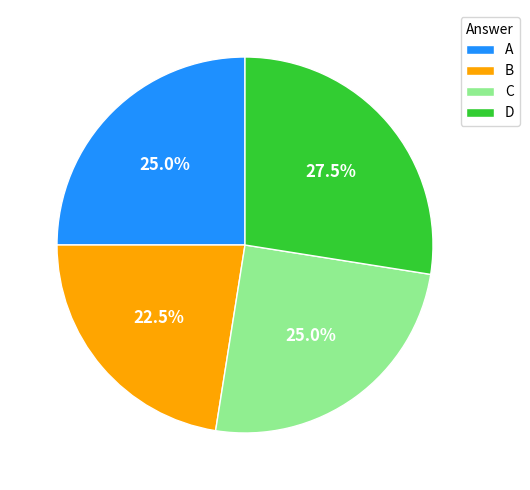

How many segments does this pie chart have?

4